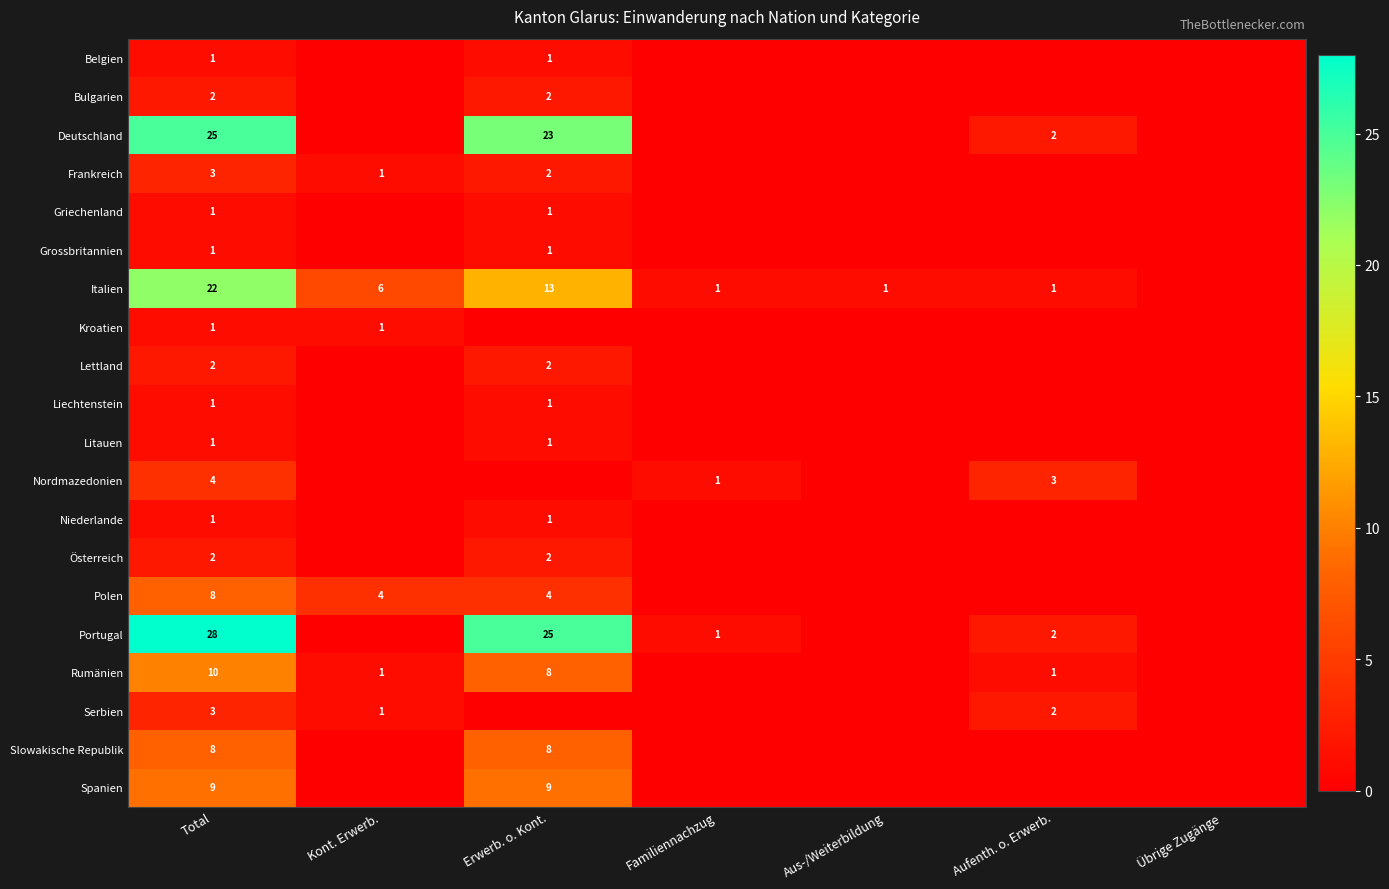

What is the sum of the Portugal values at Erwerb. o. Kont. and Aufenth. o. Erwerb.?

27